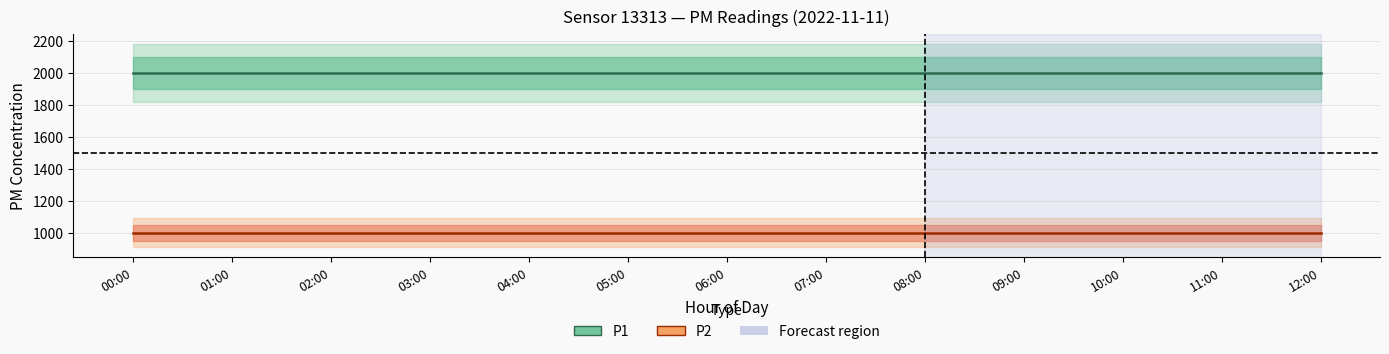

How many lines are shown in the chart?

2